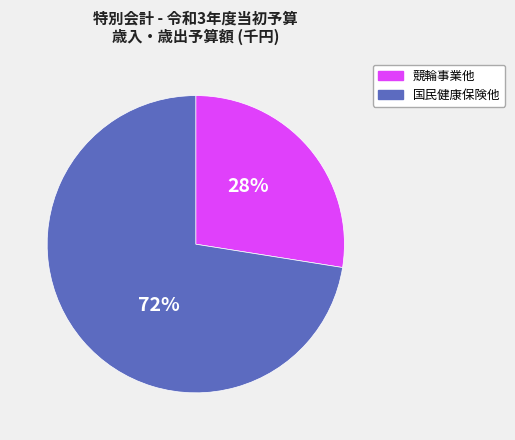

Is there any slice that represents more than half of the pie?

Yes